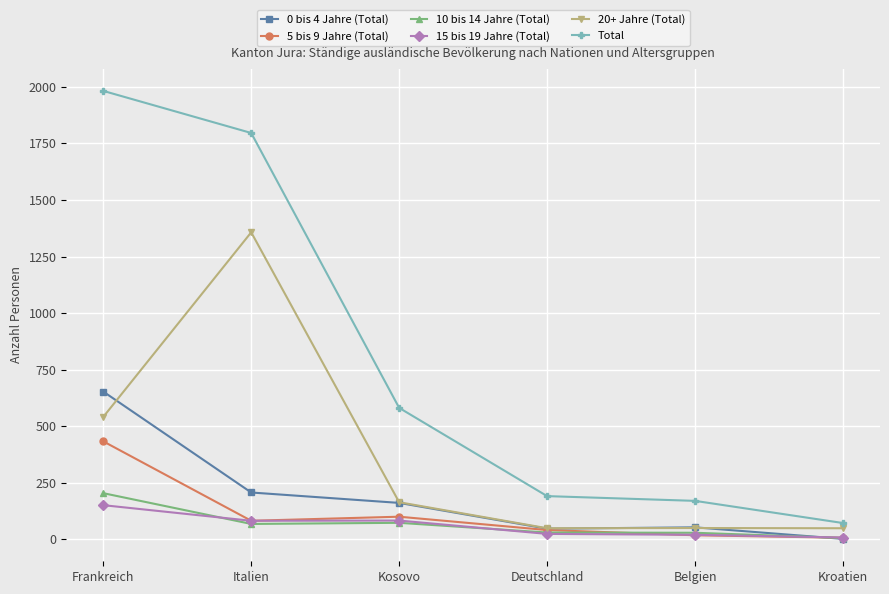

True or false: 0 bis 4 Jahre (Total) and Total cross at least once.

False